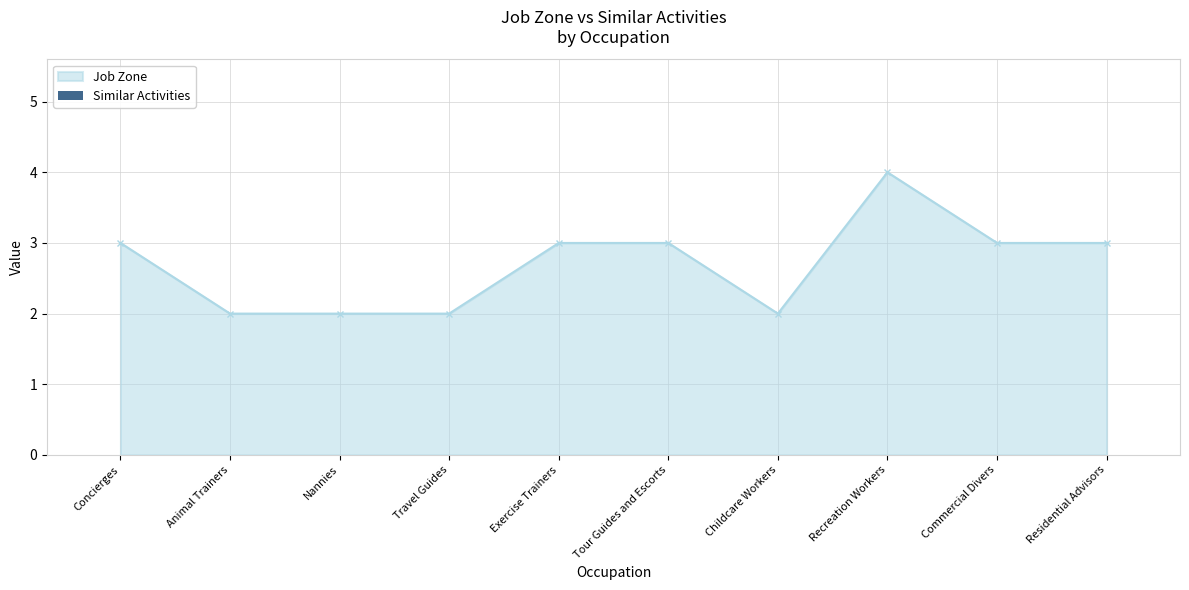

What is the change in value from Concierges to Recreation Workers?

+1